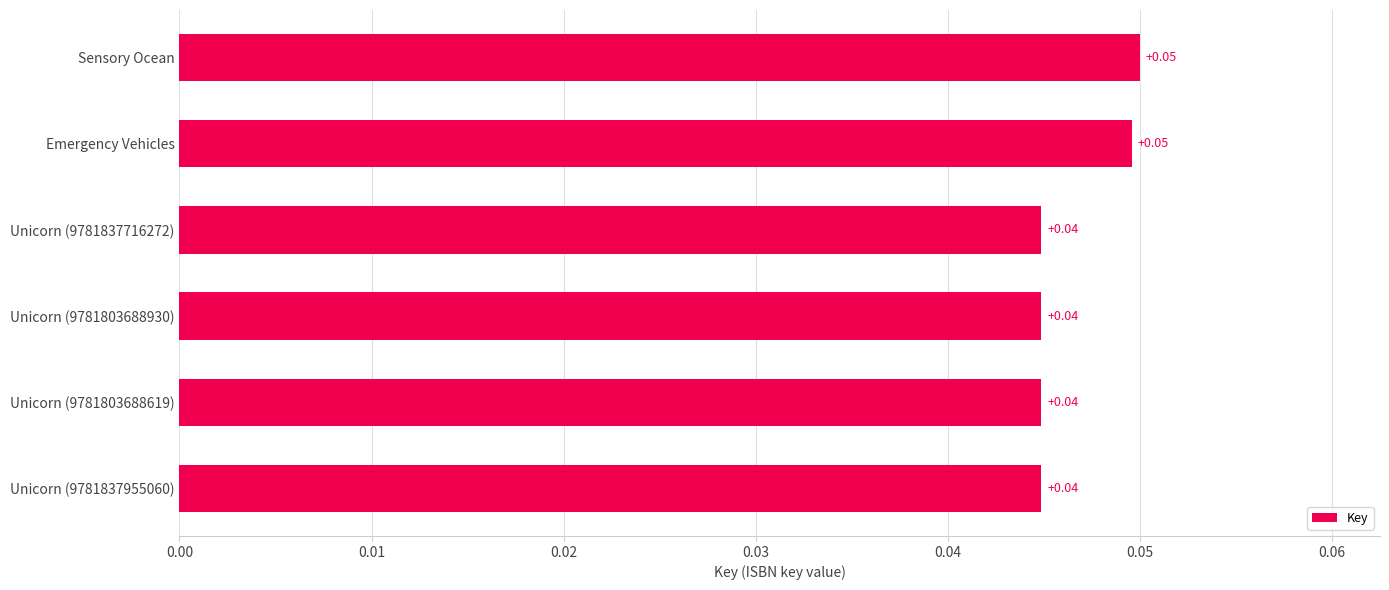

How many values are between 0 and 1?

6